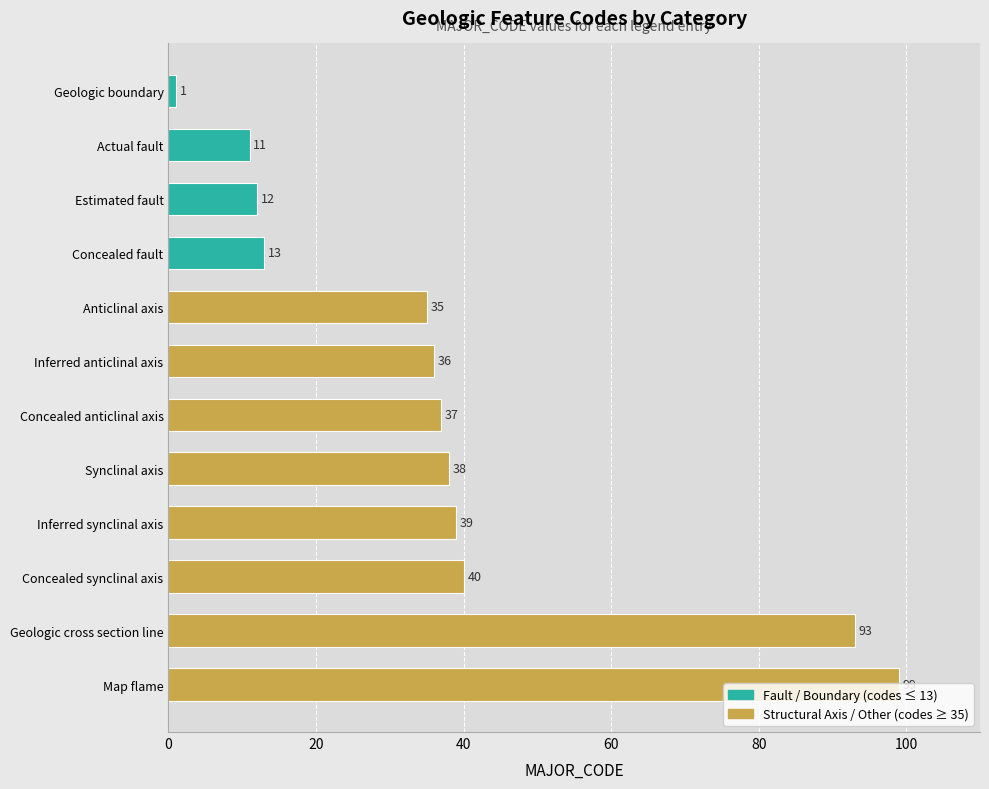

Count the number of data series in this chart.

1